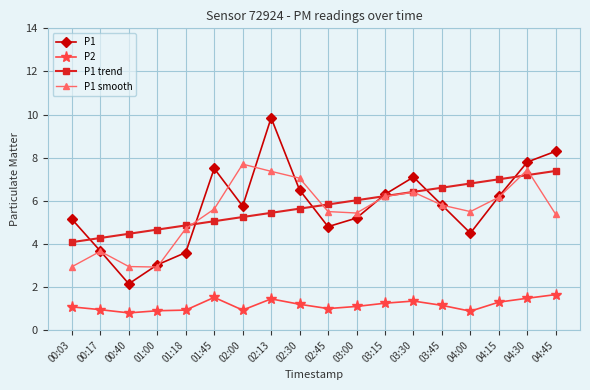

What are all the series names shown in the legend?

P1, P2, P1 trend, P1 smooth